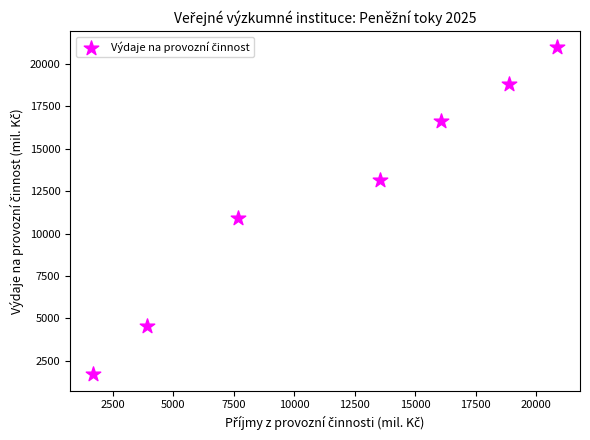

What is the average X value?

11801.9